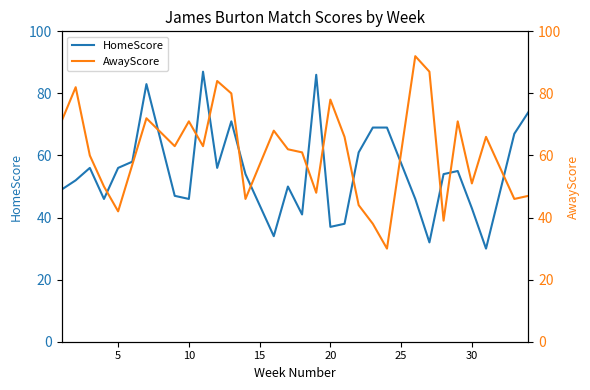

The value of HomeScore at 5 is 31. True or false?

False